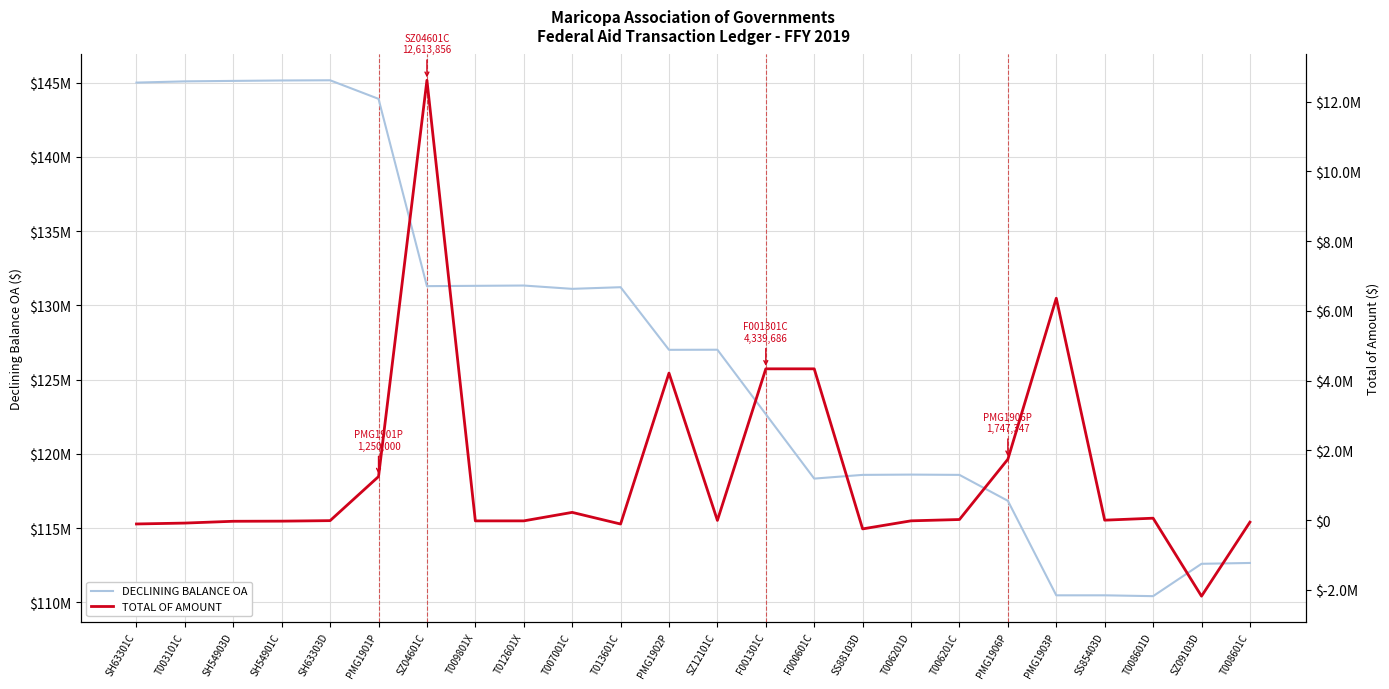

List the labels in order of DECLINING BALANCE OA value, largest first.

SH63303D, SH54901C, SH54903D, T003101C, SH63301C, PMG1901P, T012601X, T009801X, SZ04601C, T013601C, T007001C, SZ12101C, PMG1902P, F001301C, T006201D, SS88103D, T006201C, F000601C, PMG1906P, T008601C, SZ09103D, SS85403D, PMG1903P, T008601D